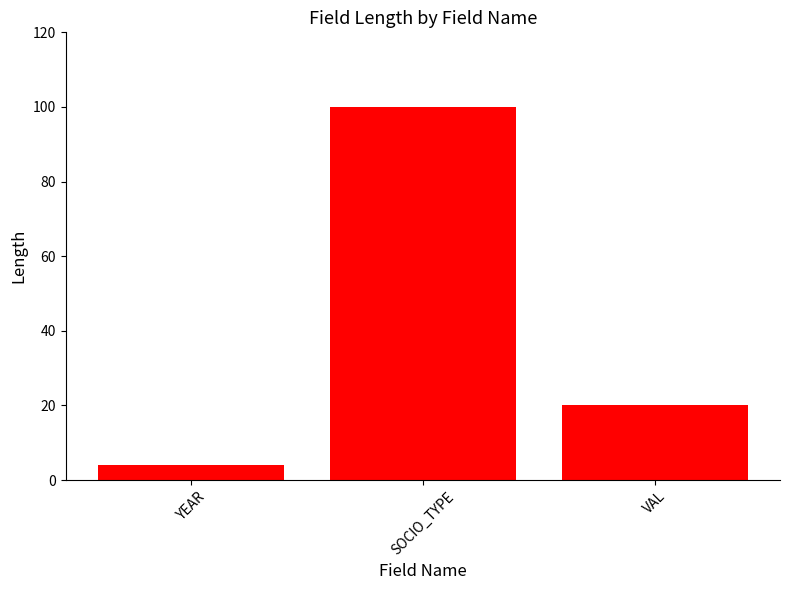

What is the label of the 3rd bar from the right?

YEAR